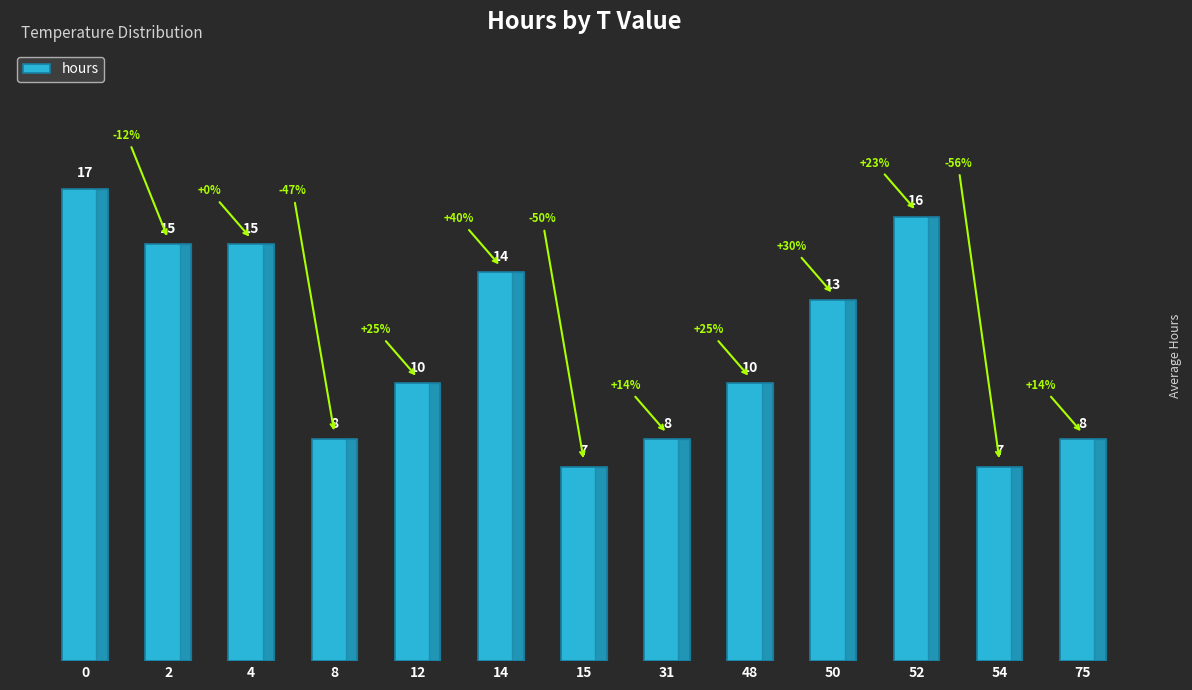

Between 4 and 31, which is larger?

4